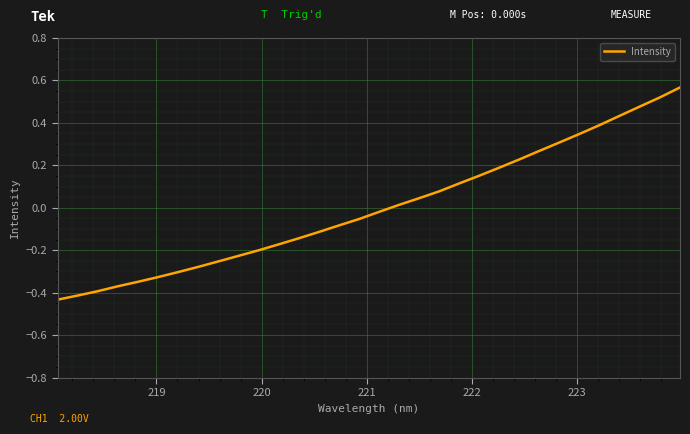

What is the difference between the maximum and minimum values?

1.0